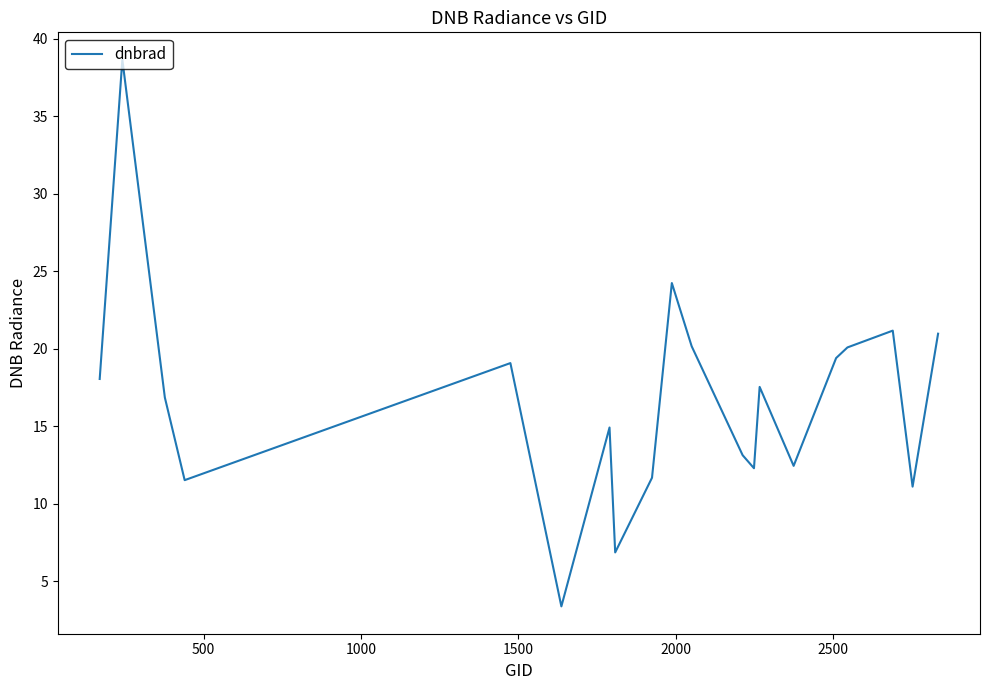

What is the difference between the maximum and minimum values?

35.2